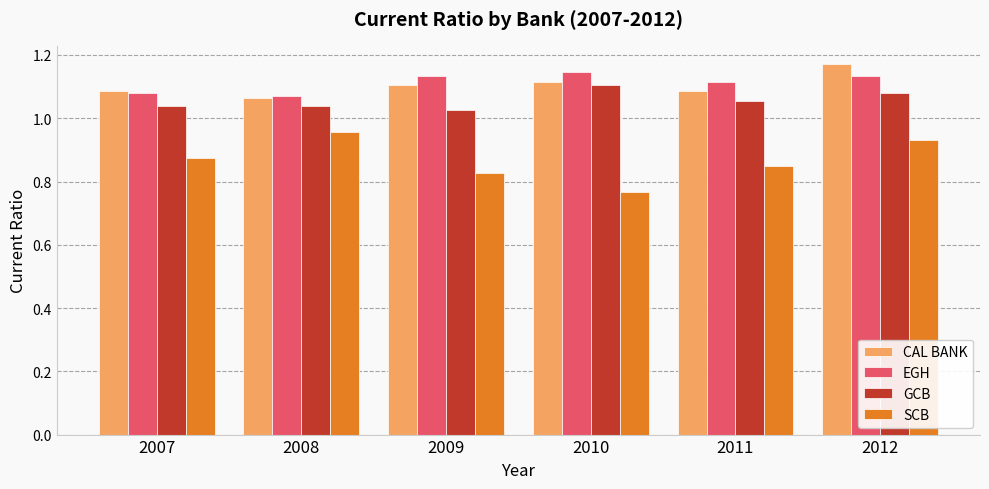

Is the value of EGH at 2008 greater than the value of CAL BANK at 2009?

No